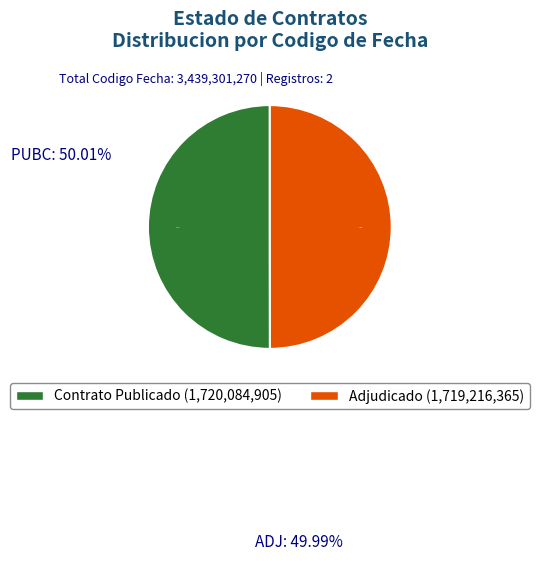

To the nearest percent, what portion does PUBC represent?

50%